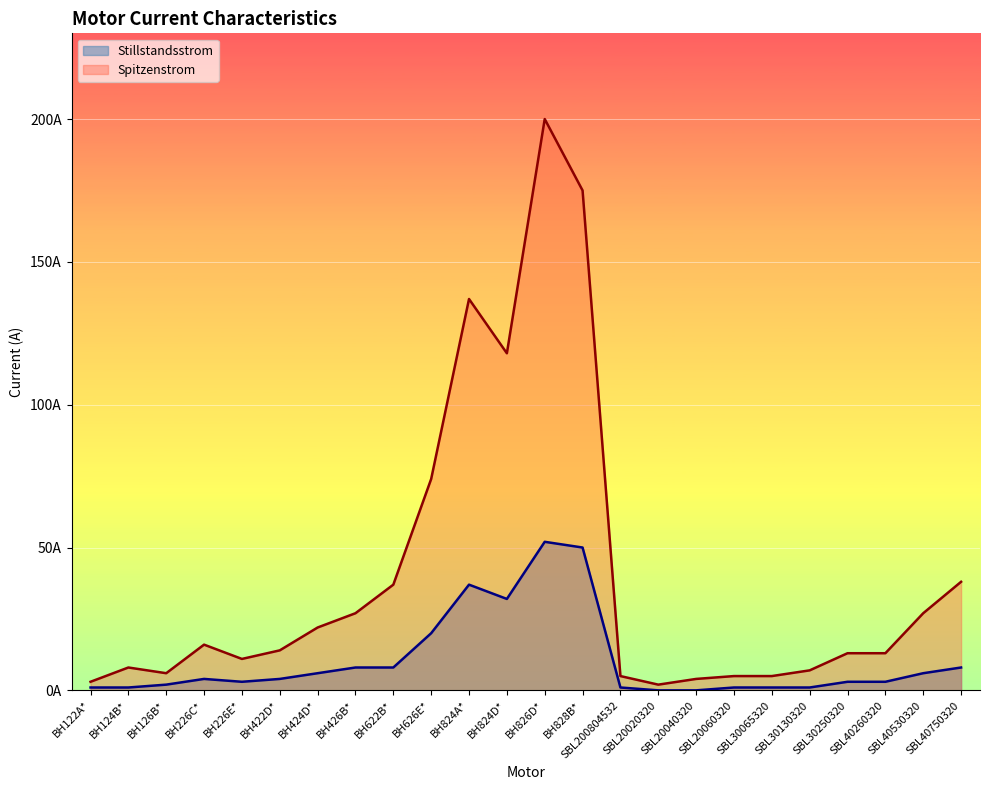

How many distinct data groups are displayed?

2